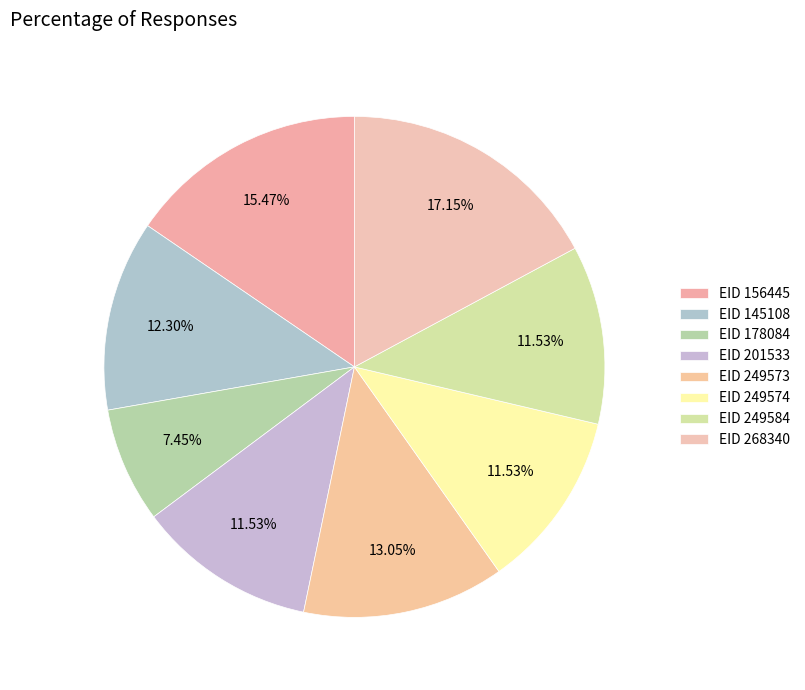

Which slice is the smallest?

178084